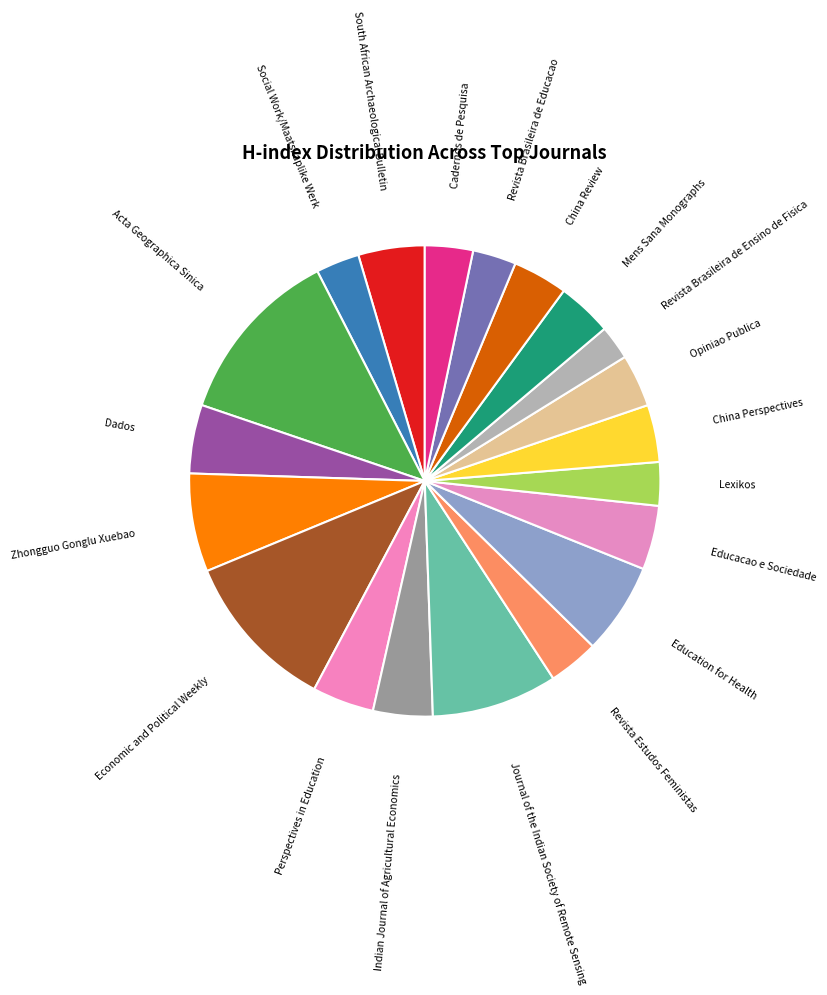

Which slice is the largest?

Acta Geographica Sinica